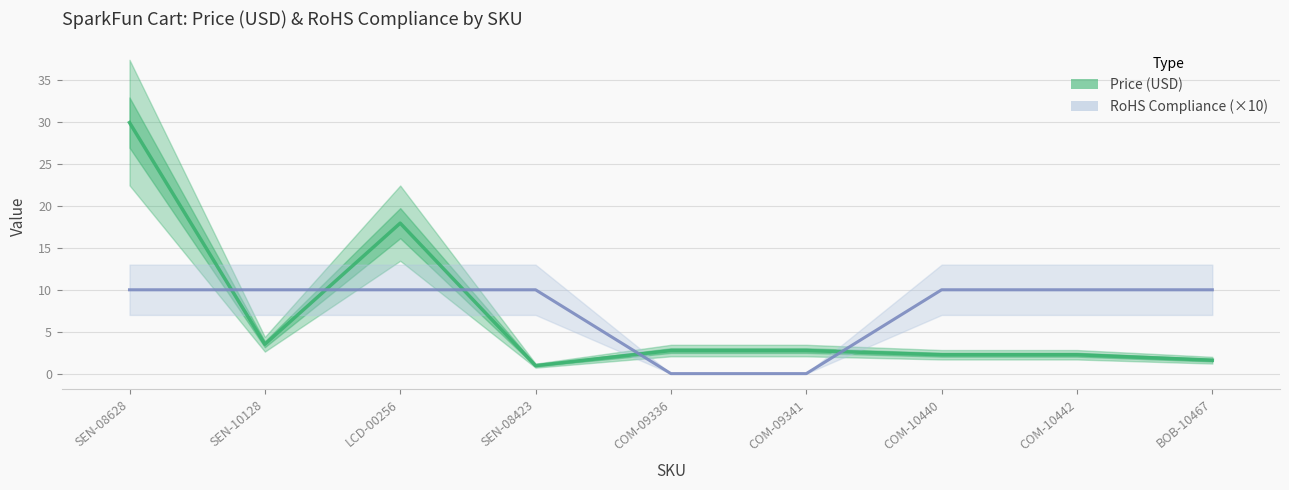

Does the chart display data point markers on the line(s)?

No